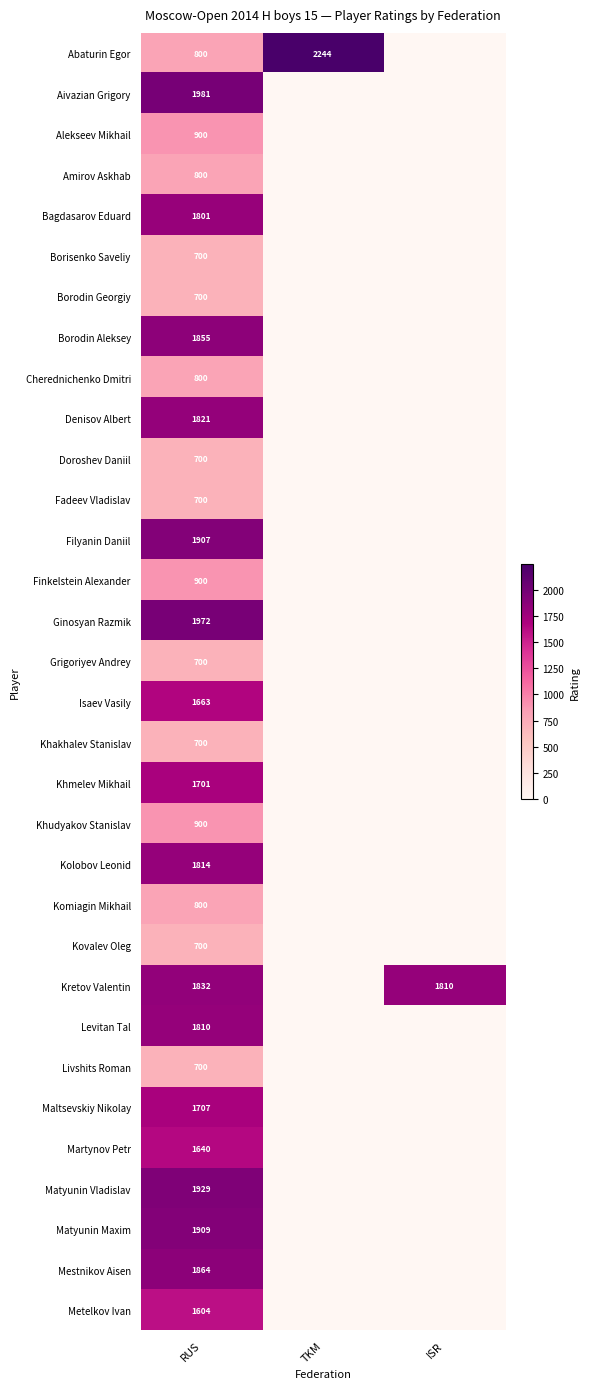

What is the total value across all series at RUS?

42310